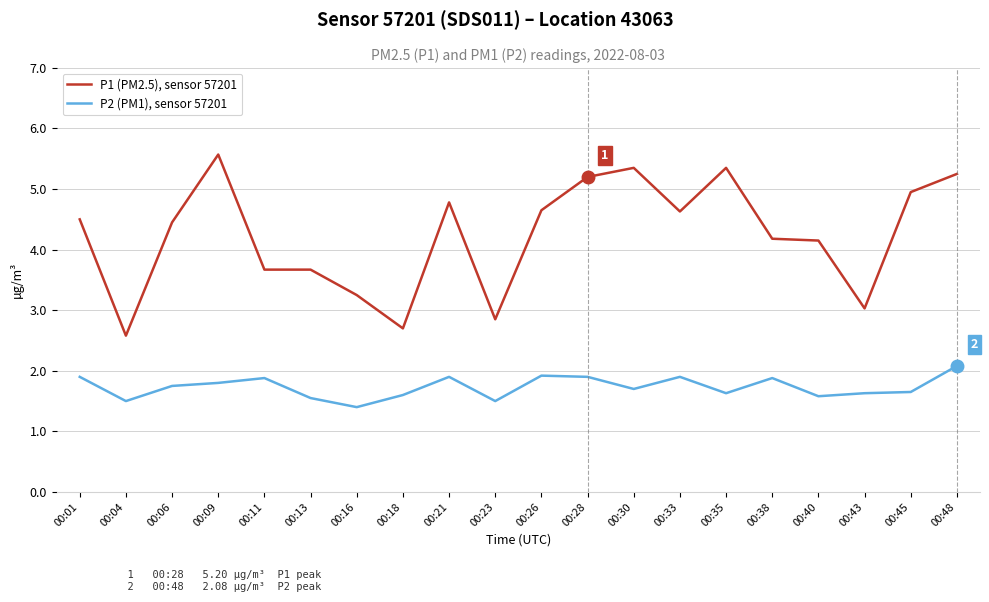

Which series changed the most between 00:04 and 00:21?

P1 (PM2.5), sensor 57201